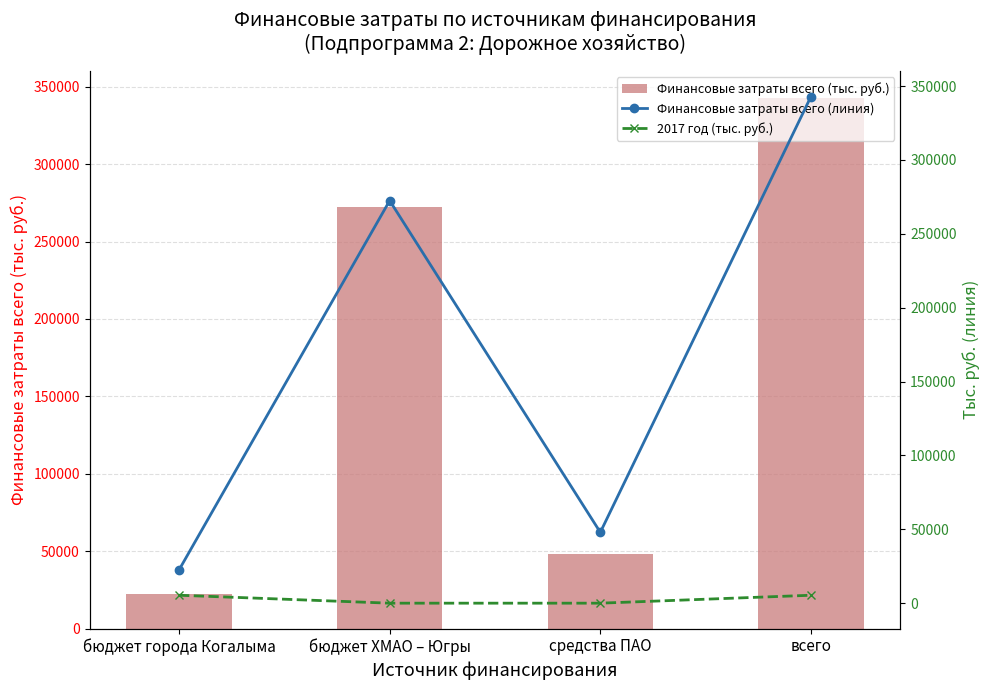

Which category has the highest value in the 2017 год (тыс. руб.) series?

бюджет города Когалыма